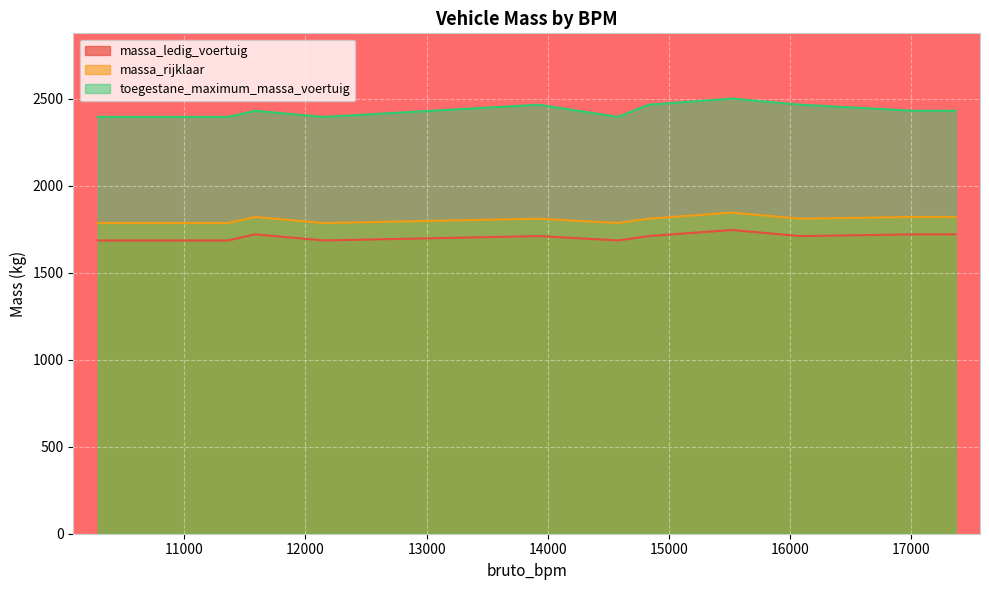

How many data points in massa_rijklaar are above 1785?

7